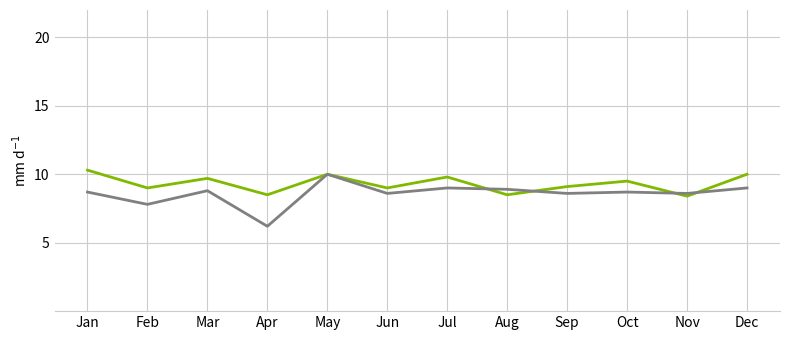

What is the spread (max minus min) of values at Mar?

0.9